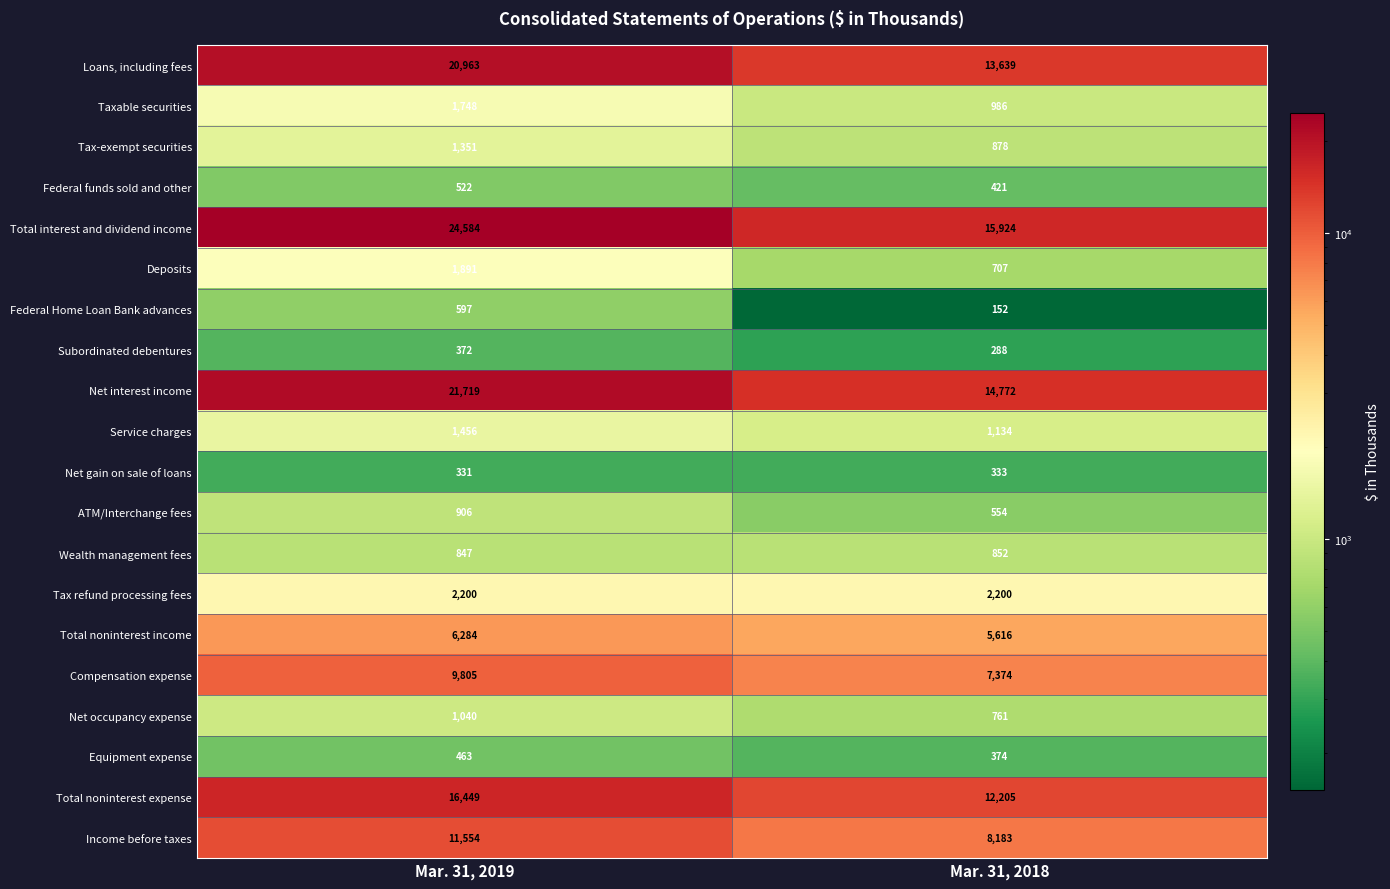

Count the number of data series in this chart.

20